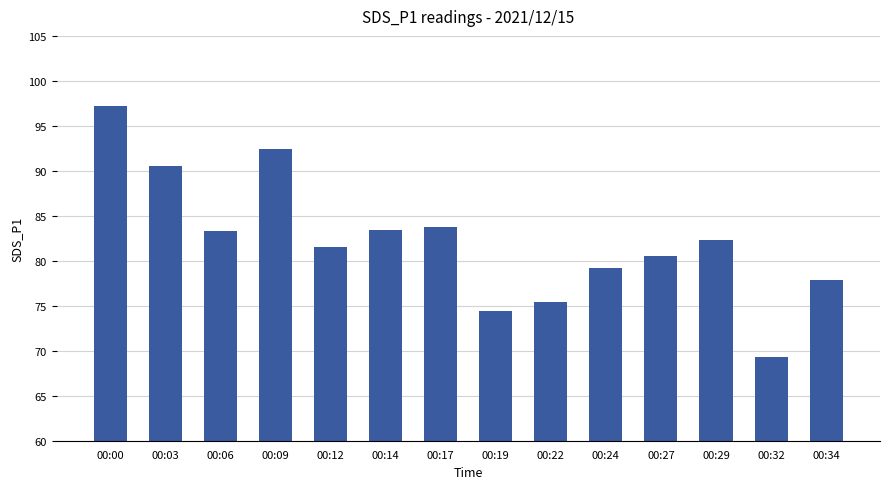

What is the sum of all values?

1151.2